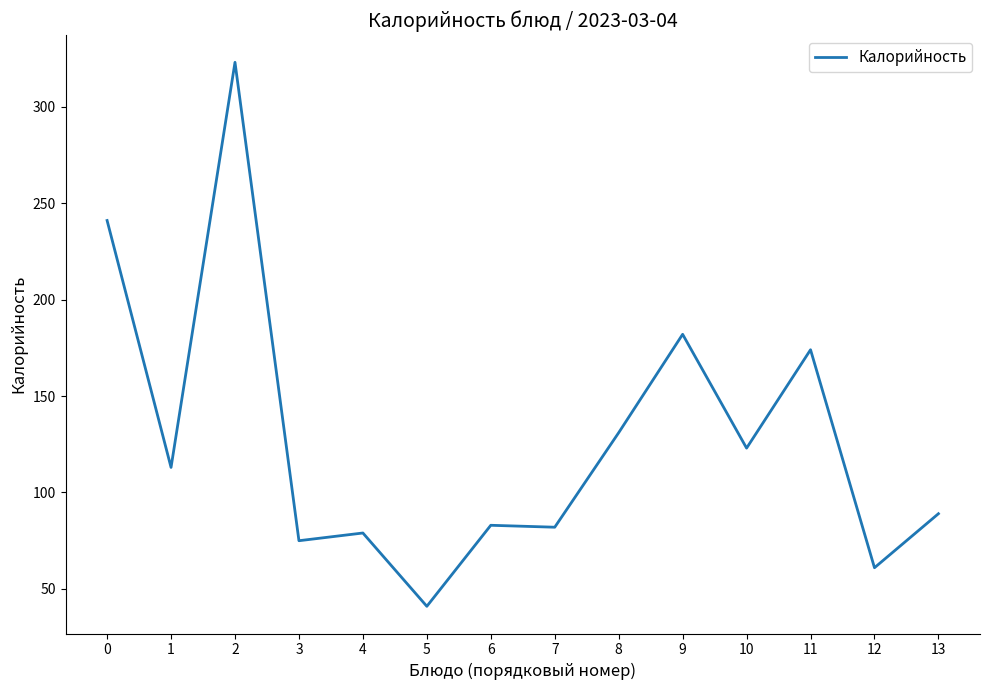

What is the maximum value shown in the chart?

323